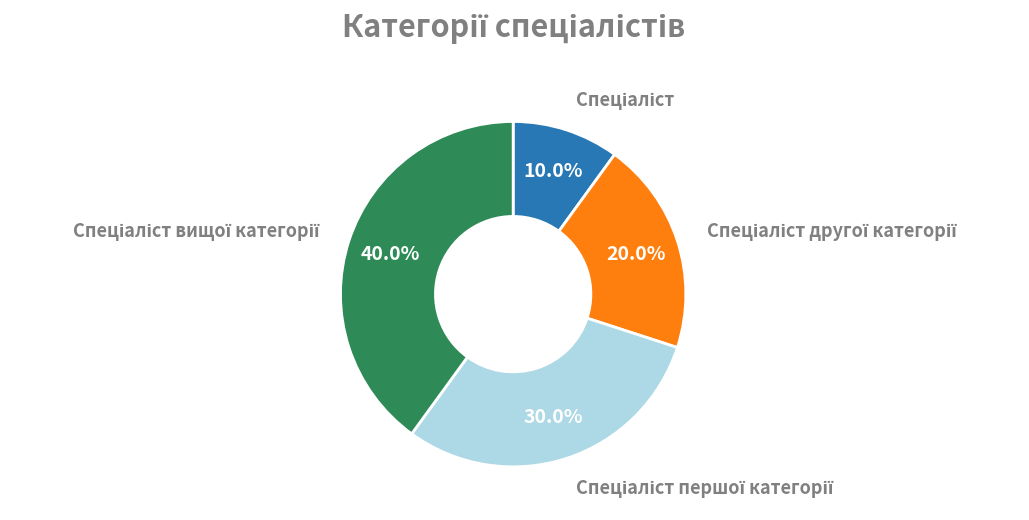

Does any single category account for the majority?

No